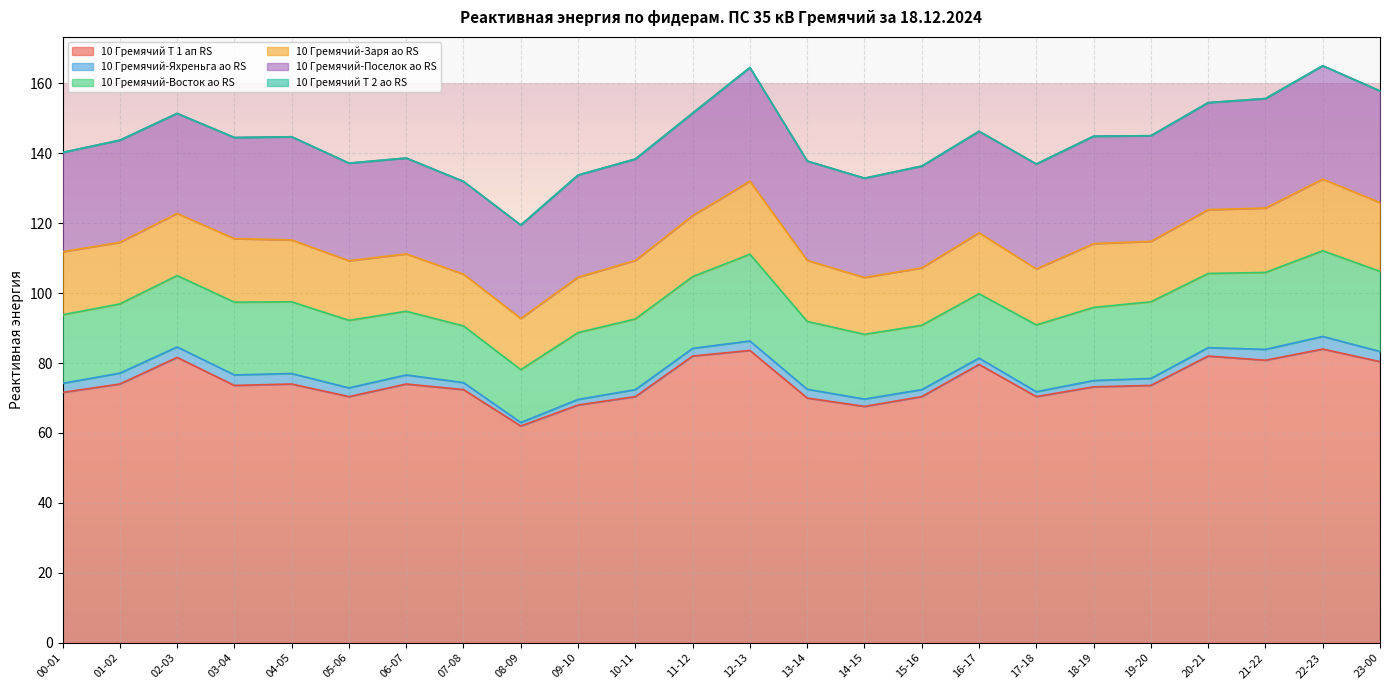

What is the sum of the 10 Гремячий-Поселок ао RS values at 08-09 and 16-17?

55.7